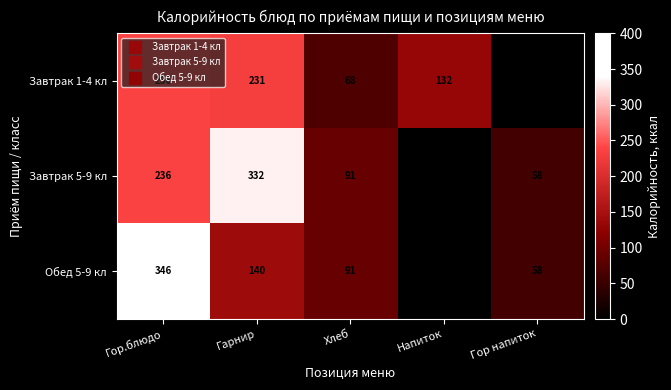

How many positive values does the Завтрак 5-9 кл series have?

4